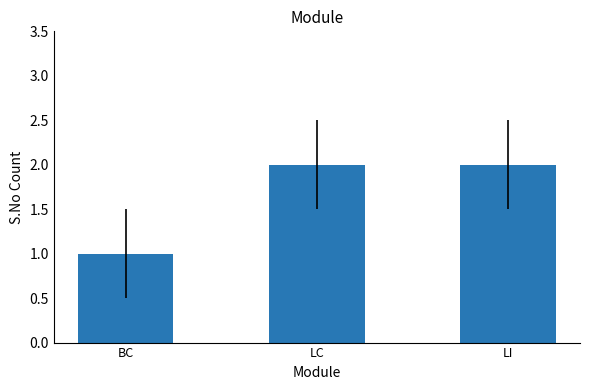

What is the sum of all values?

5